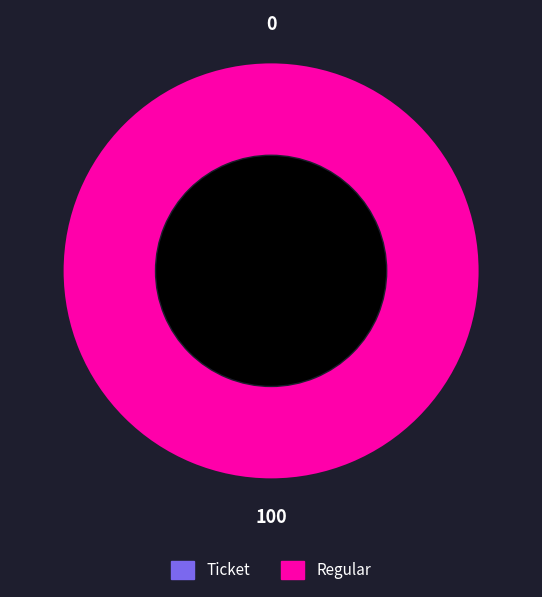

Which slice represents more than half of the pie?

Regular